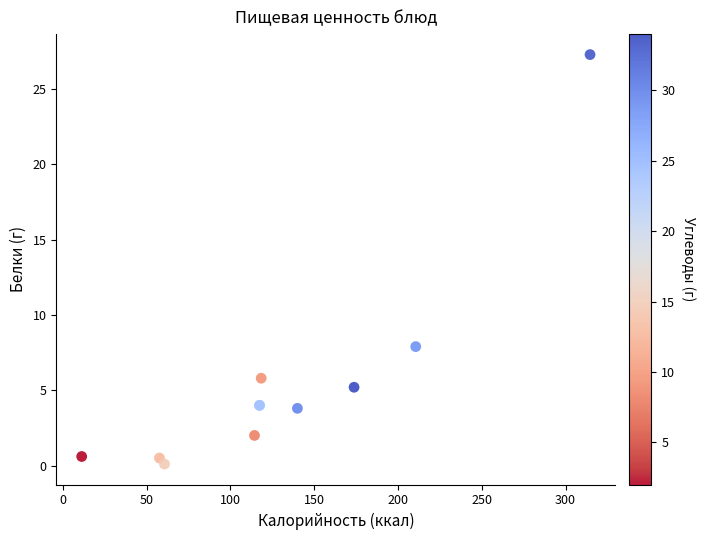

What Y value in the scatter plot is closest to 13?

7.9